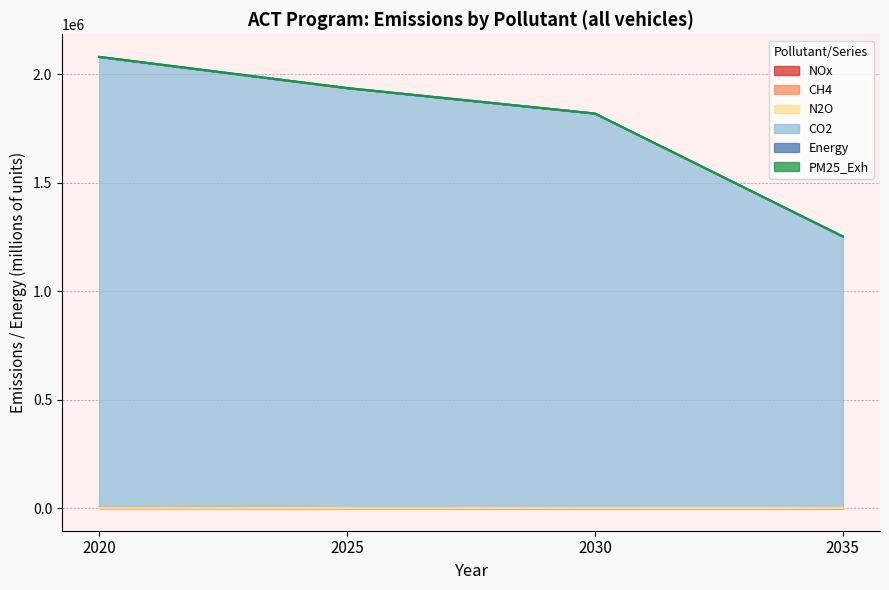

Where does the CO2 series first go above 1935600?

2020